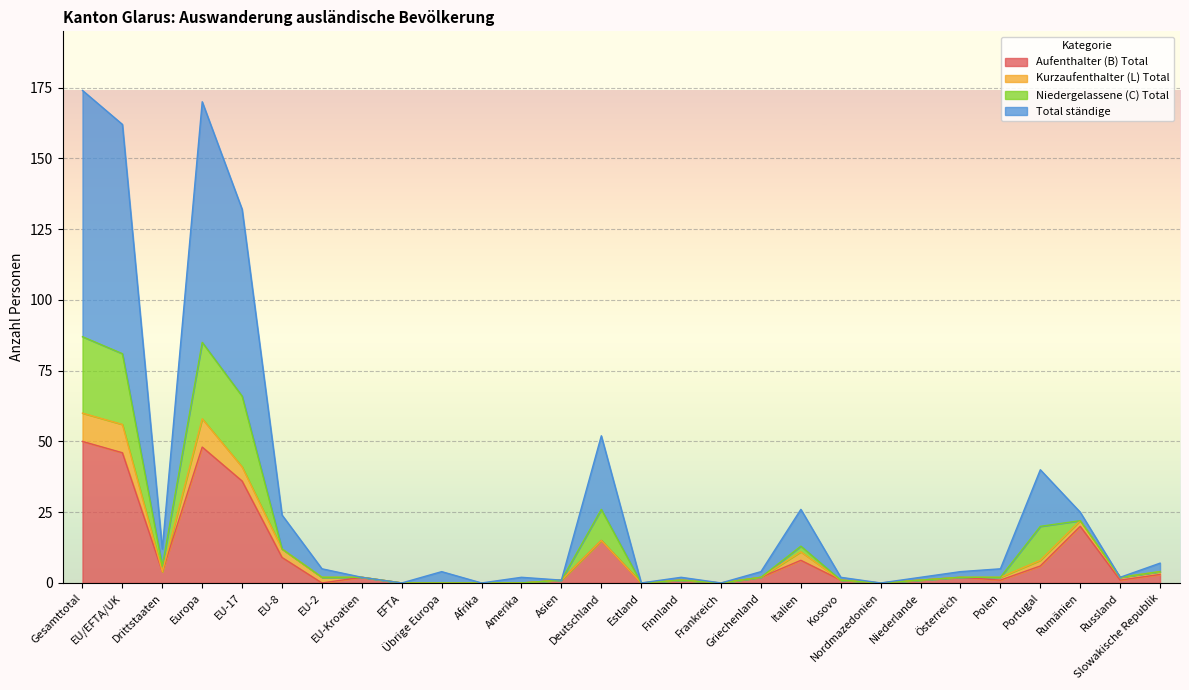

What are all the series names shown in the legend?

Aufenthalter (B) Total, Kurzaufenthalter (L) Total, Niedergelassene (C) Total, Total ständige